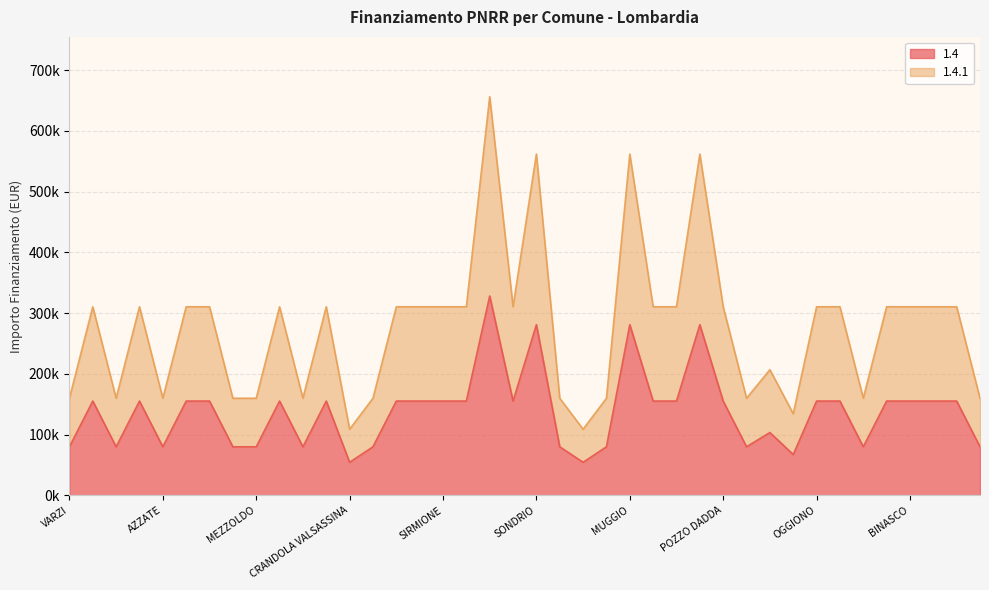

Which label corresponds to the smallest value in the chart?

CRANDOLA VALSASSINA